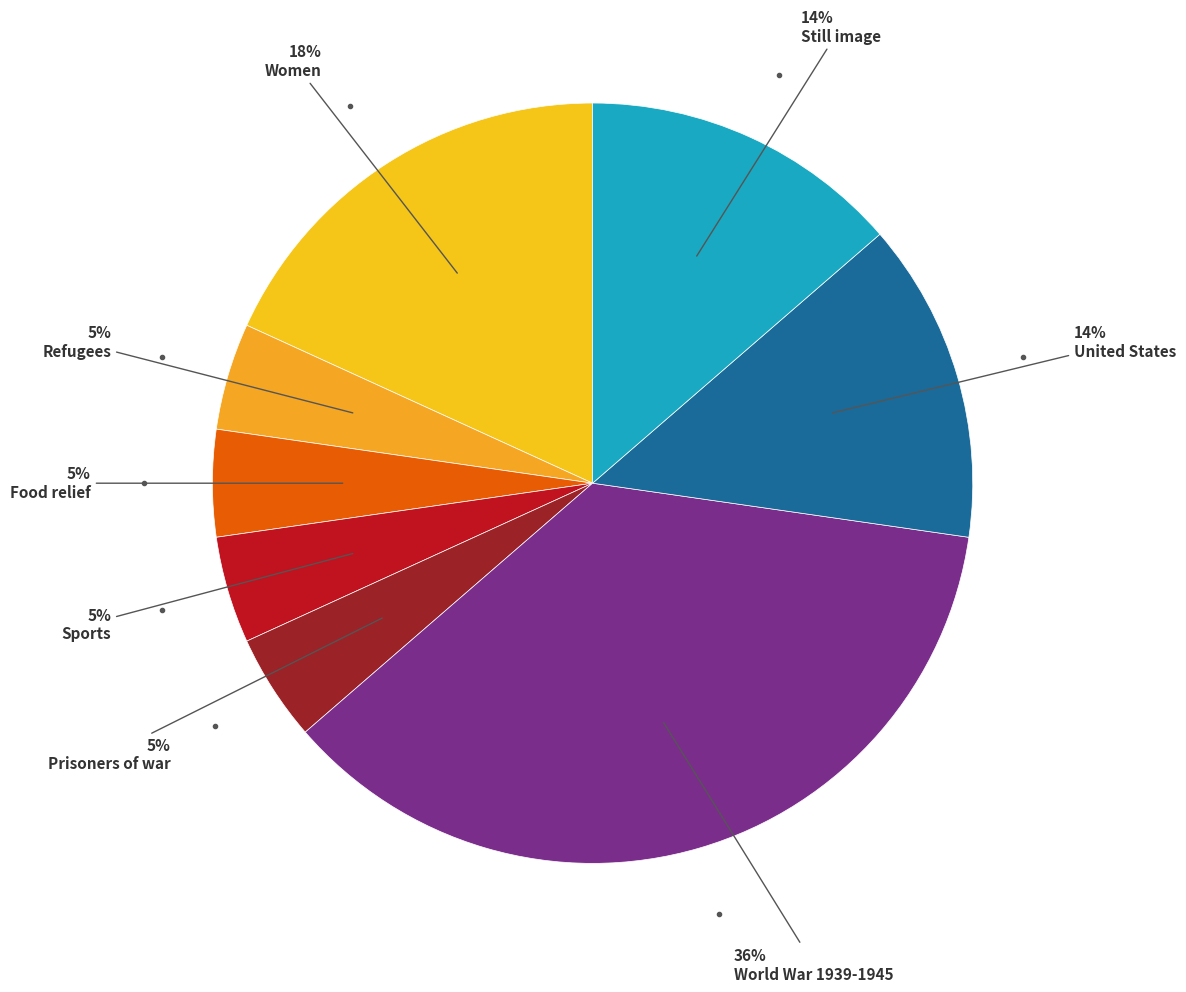

How many segments does this pie chart have?

8